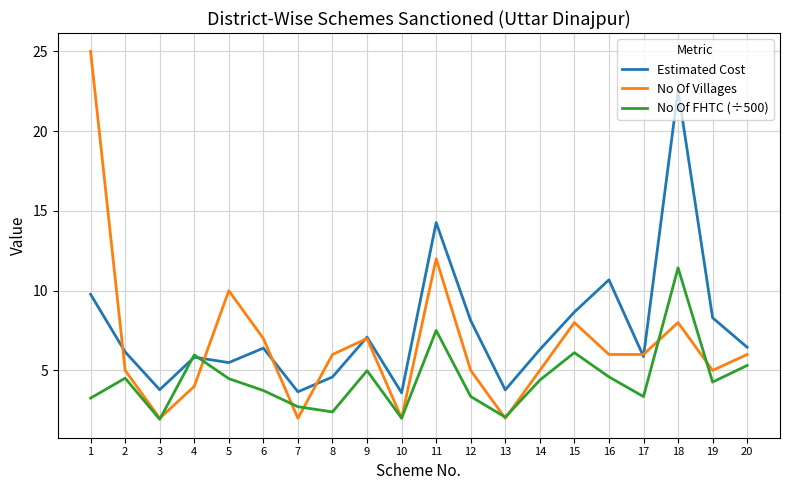

At 15, list the series in order from largest to smallest.

Estimated Cost, No Of Villages, No Of FHTC (÷500)